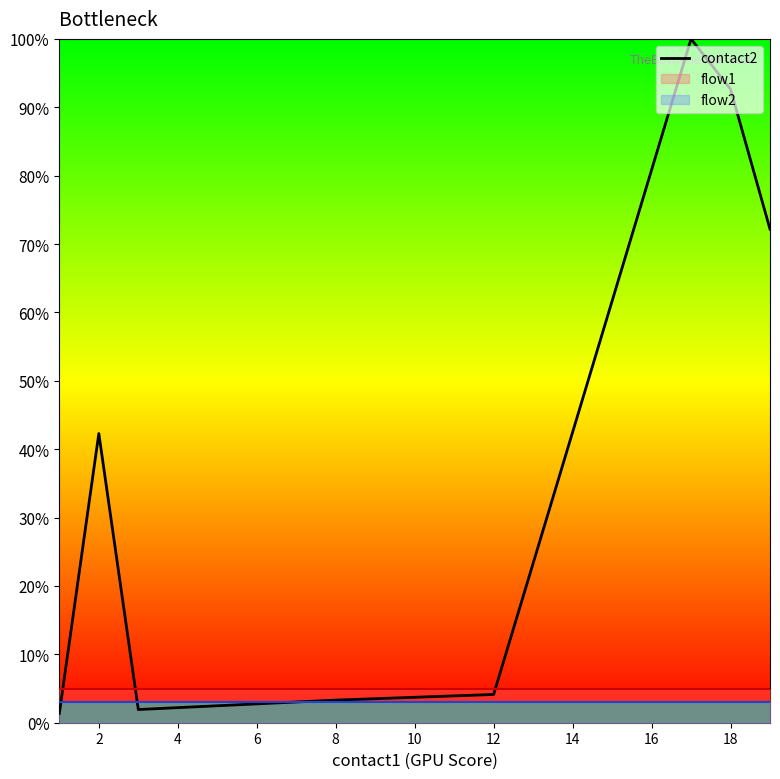

What is the difference between the second highest and minimum values?

91.3